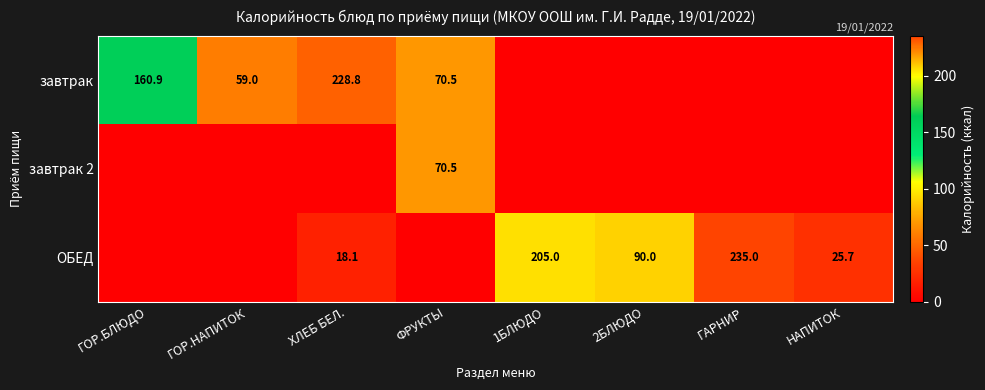

Is the value of ОБЕД at 1БЛЮДО greater than the value of завтрак at ГОР.НАПИТОК?

Yes